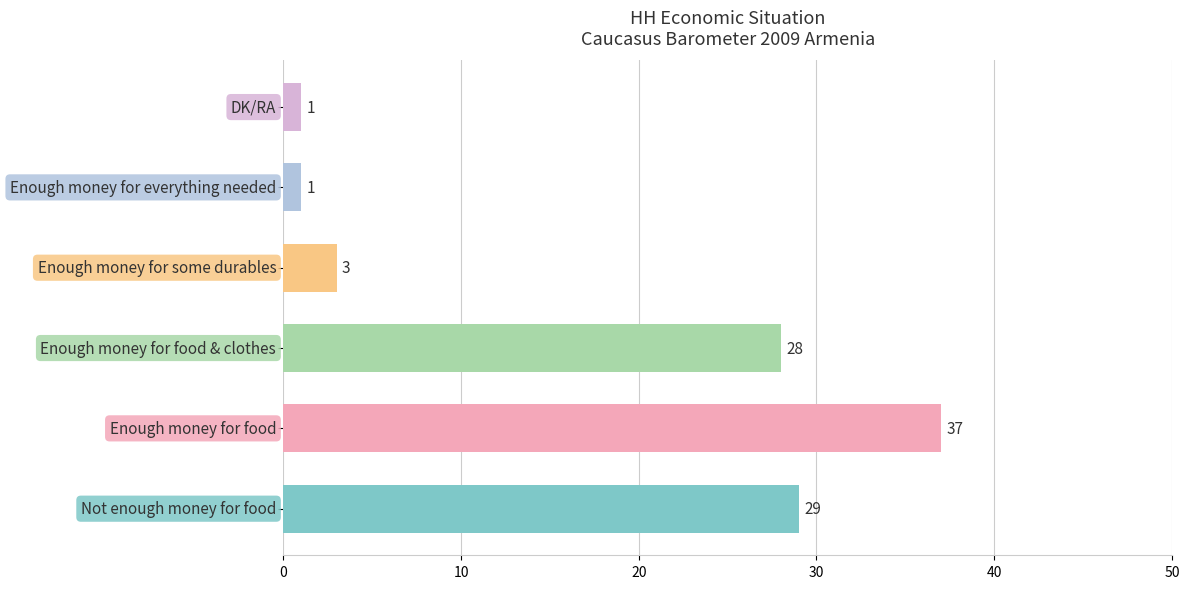

What is the greatest value displayed?

37